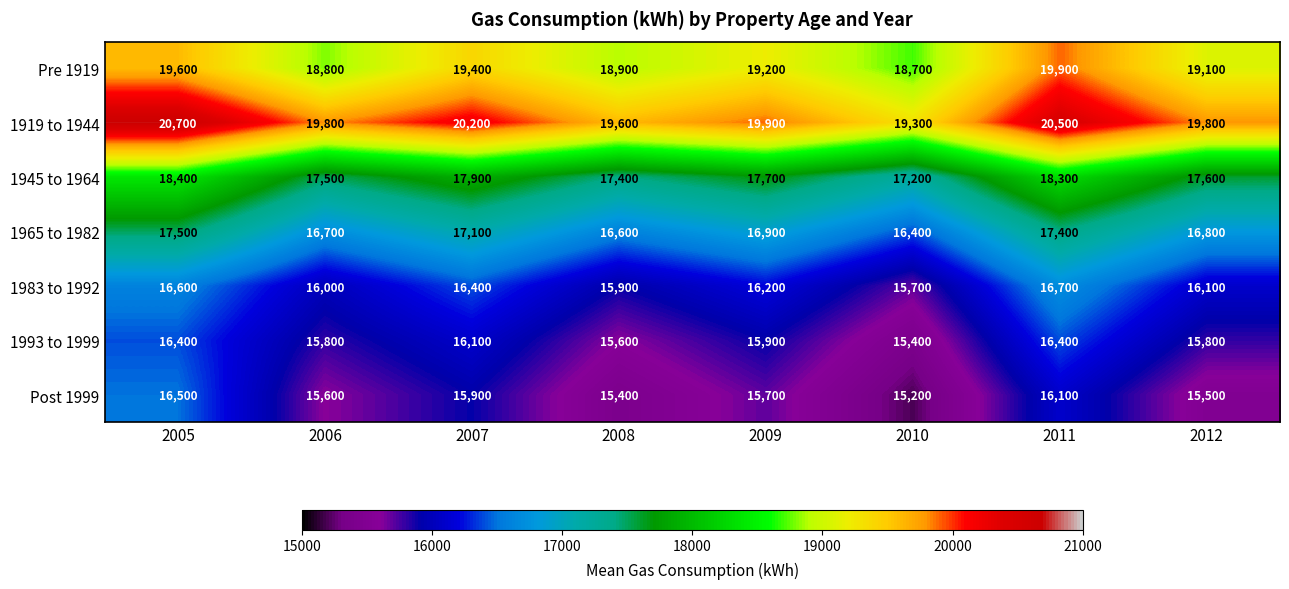

What is the sum of the 1983 to 1992 values at 2010 and 2007?

32100